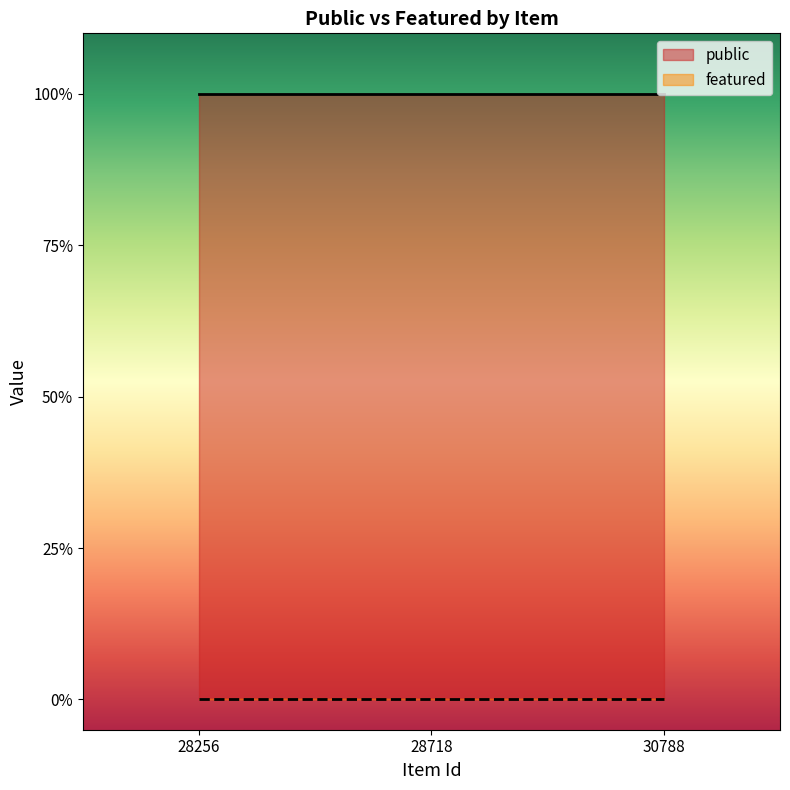

Which has a higher value, 30788 or 28718?

30788